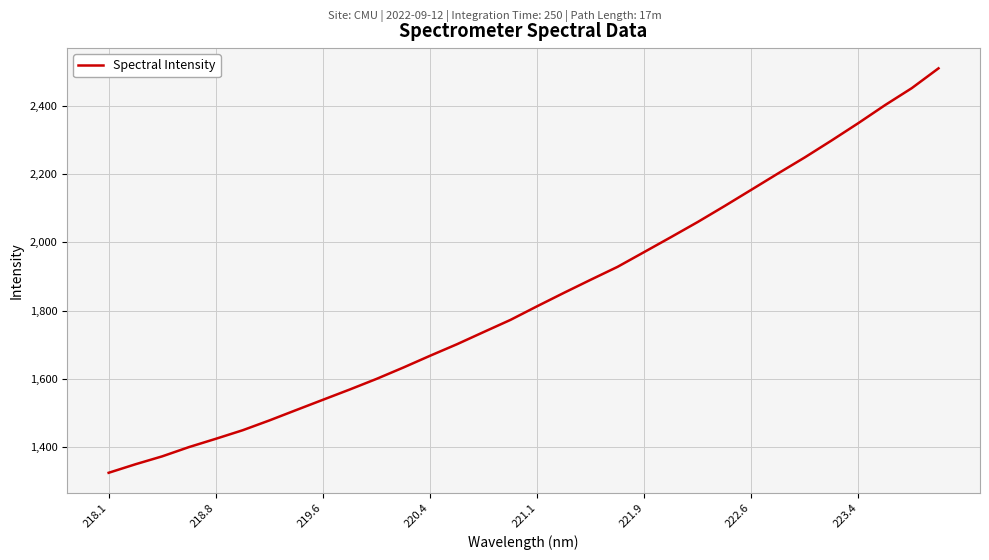

What is the difference between the maximum and minimum values?

1185.3